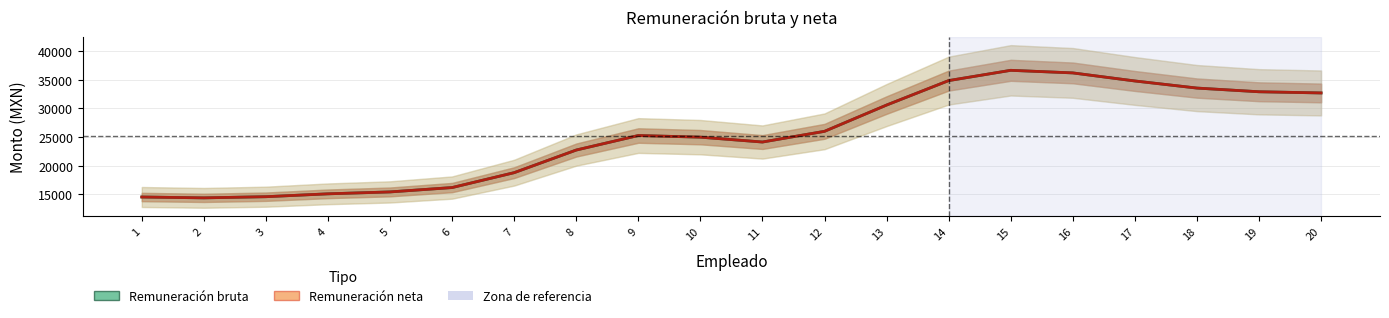

What is the difference between the maximum and minimum values in the Remuneración bruta series?

22277.8